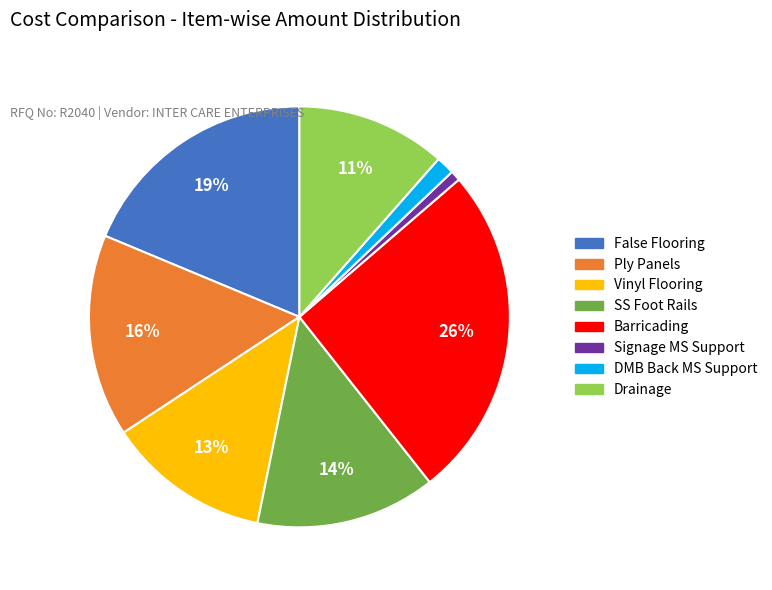

Does any single category account for the majority?

No